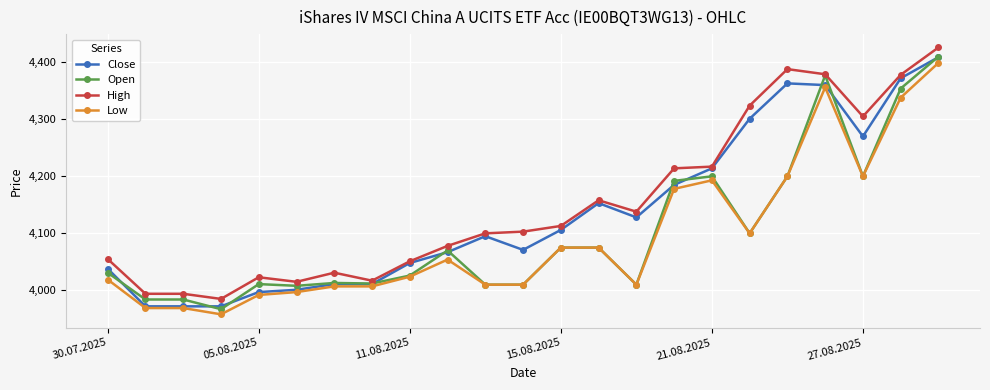

What is the difference between the maximum and minimum values in the Open series?

443